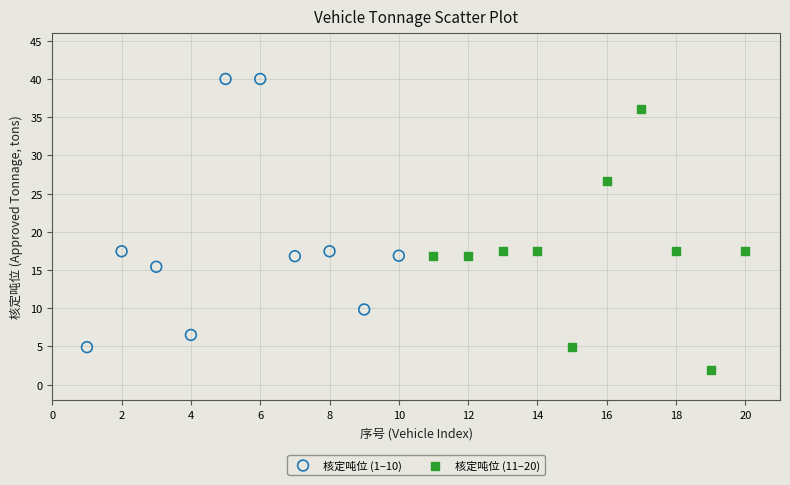

Which series contains the highest Y value?

核定吨位 (1–10)